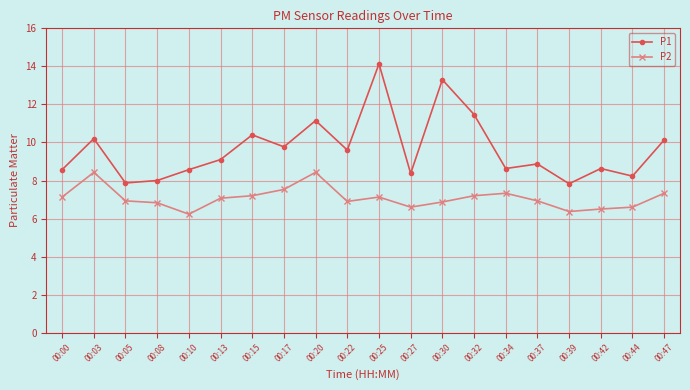

True or false: P2 has more than 0 interior local peaks.

True